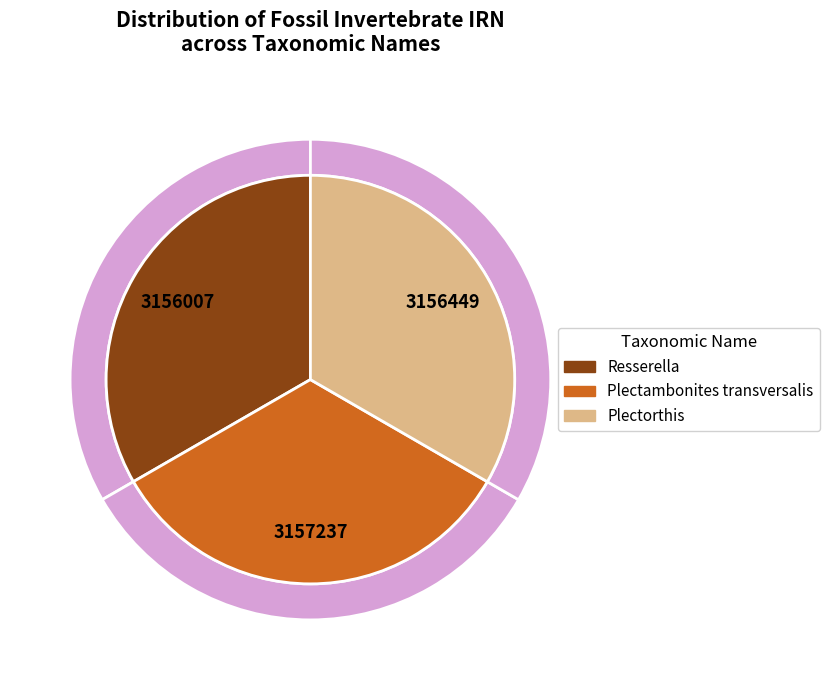

To the nearest percent, what portion does Resserella represent?

33%